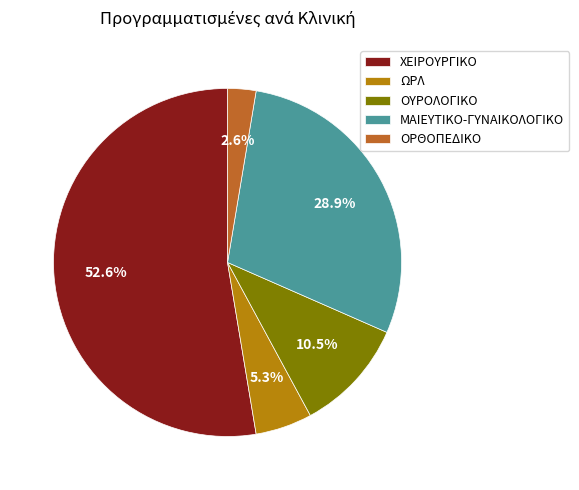

To the nearest percent, what percentage of the pie is ΩΡΛ?

5%